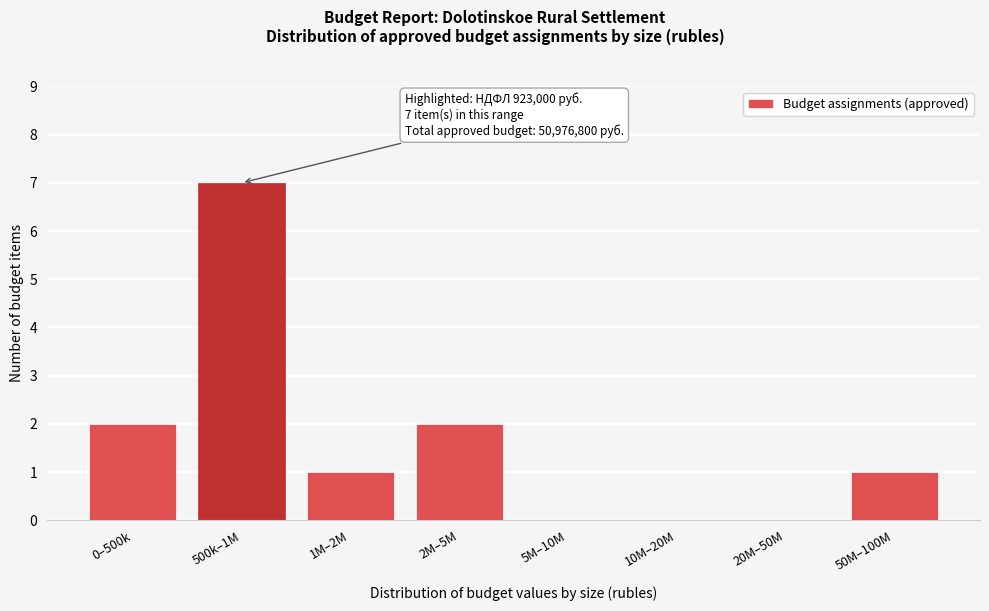

Reading left to right, extract all data points from this chart.

0–500k=2	500k–1M=7	1M–2M=1	2M–5M=2	5M–10M=0	10M–20M=0	20M–50M=0	50M–100M=1